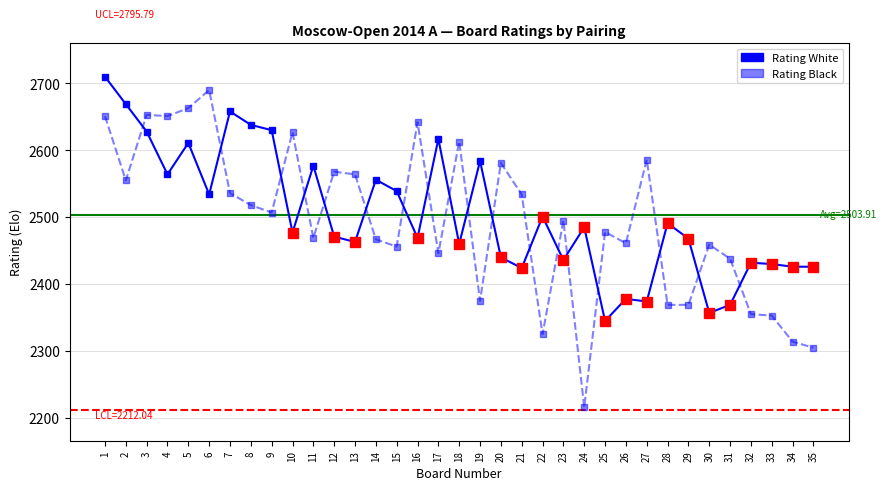

How many values in the Rating White series are below 2477?

17